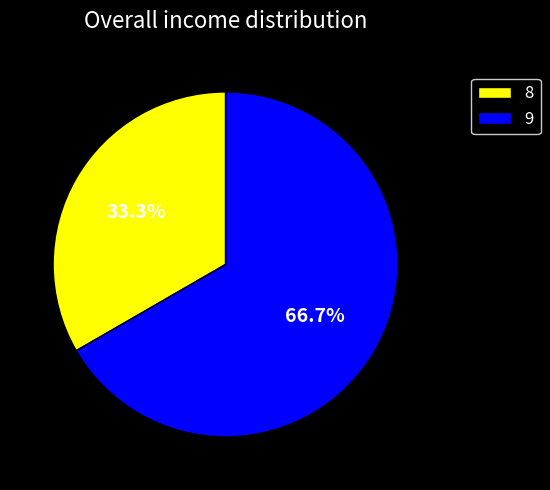

Rank the categories by value from lowest to highest.

8, 9